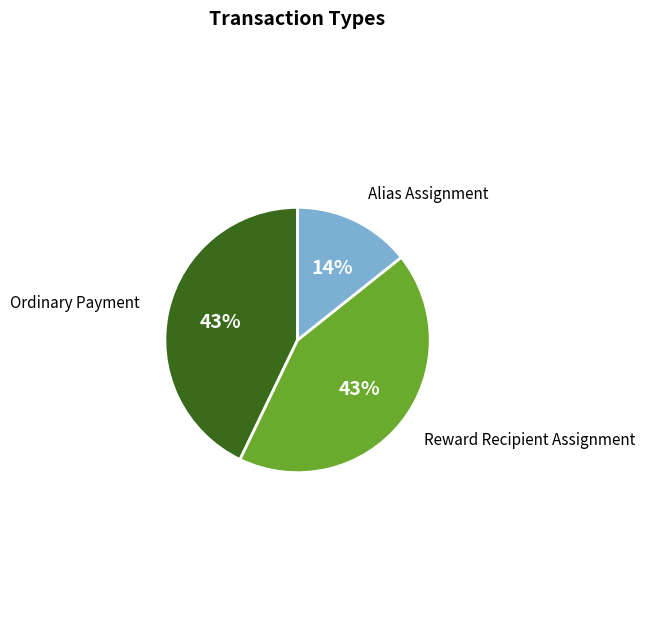

To the nearest percent, what is the difference between the largest and smallest slice percentages?

29%